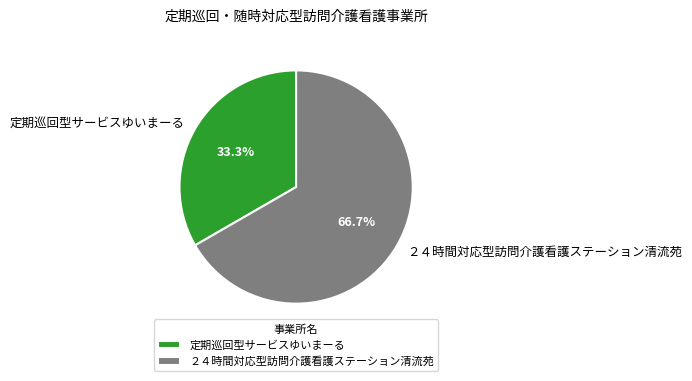

Does any single category account for the majority?

Yes